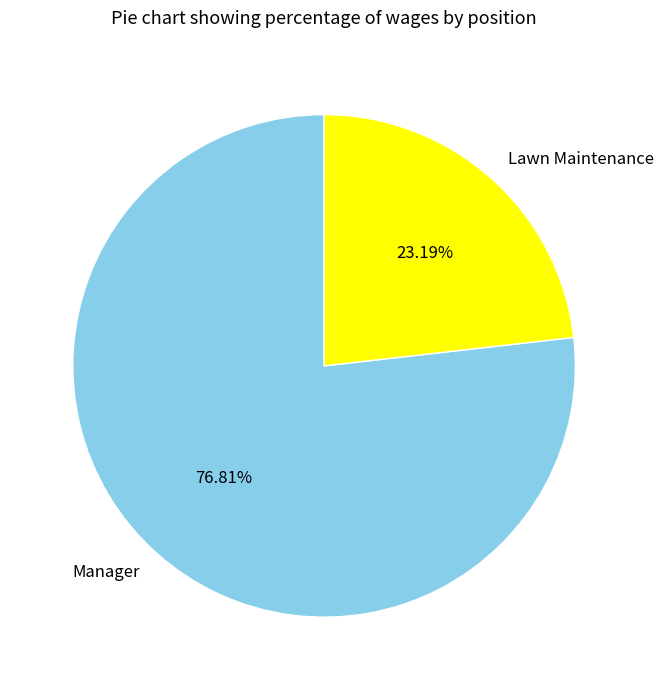

Is it true that Lawn Maintenance is 33% of the pie?

False